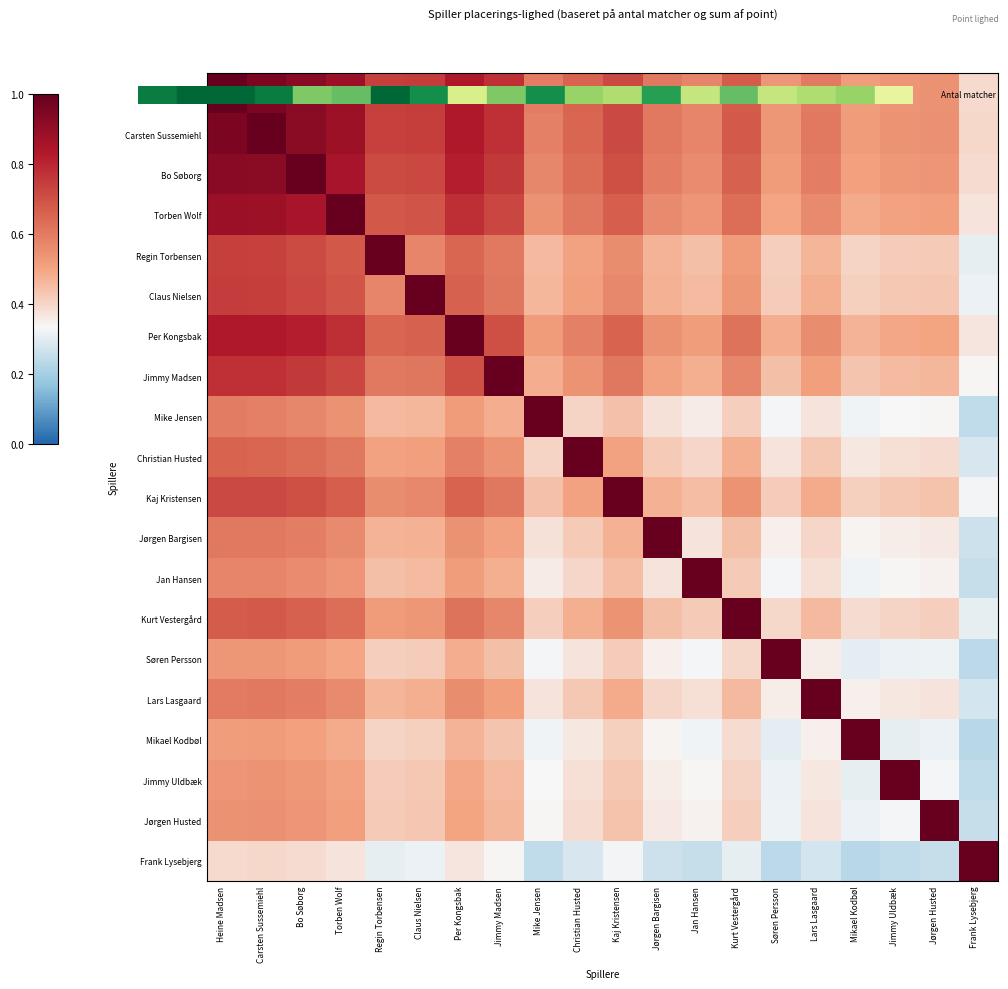

The value of Frank Lysebjerg at Lars Lasgaard is 0.2. True or false?

False